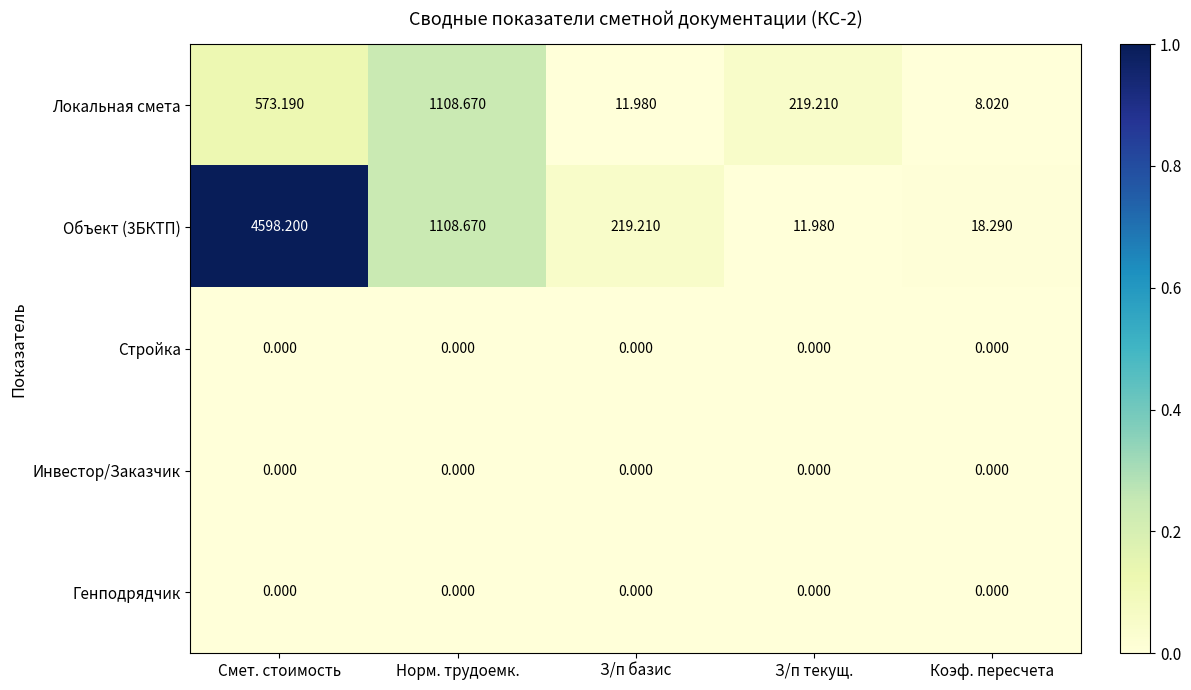

What is the spread (max minus min) of values at З/п базис?

219.2